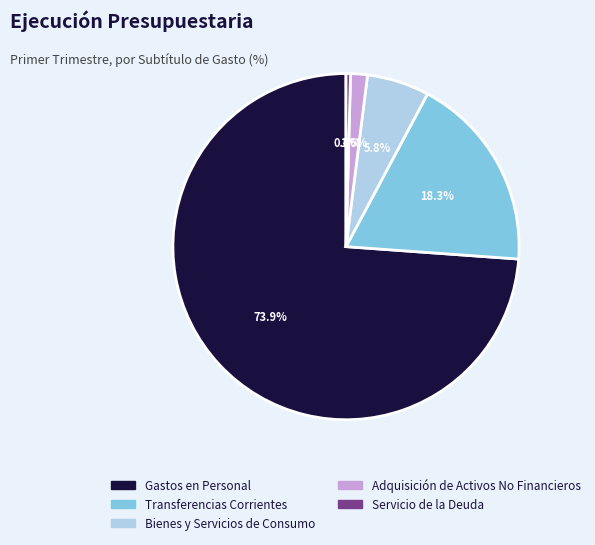

Rank the categories by value from lowest to highest.

Servicio de la Deuda, Adquisición de Activos No Financieros, Bienes y Servicios de Consumo, Transferencias Corrientes, Gastos en Personal